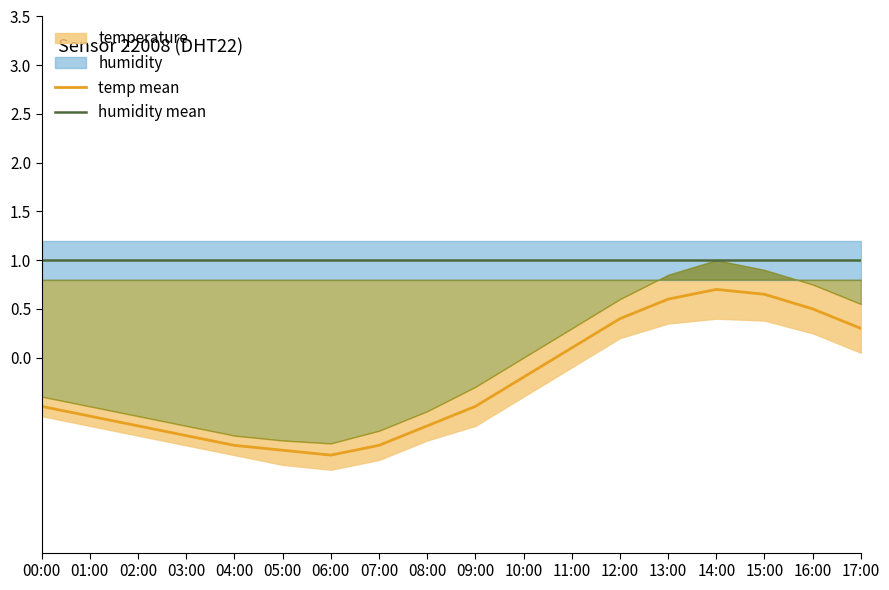

The value of temp mean at 17:00 is 0.5. True or false?

False